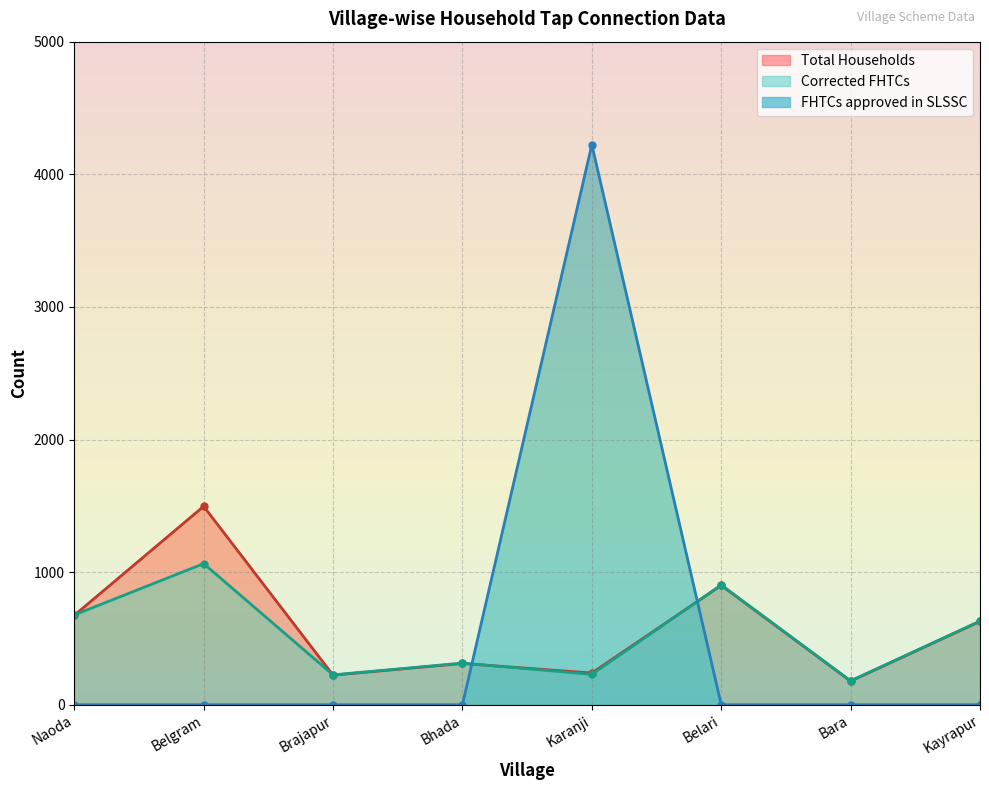

Which label corresponds to the largest value in the chart?

Karanji